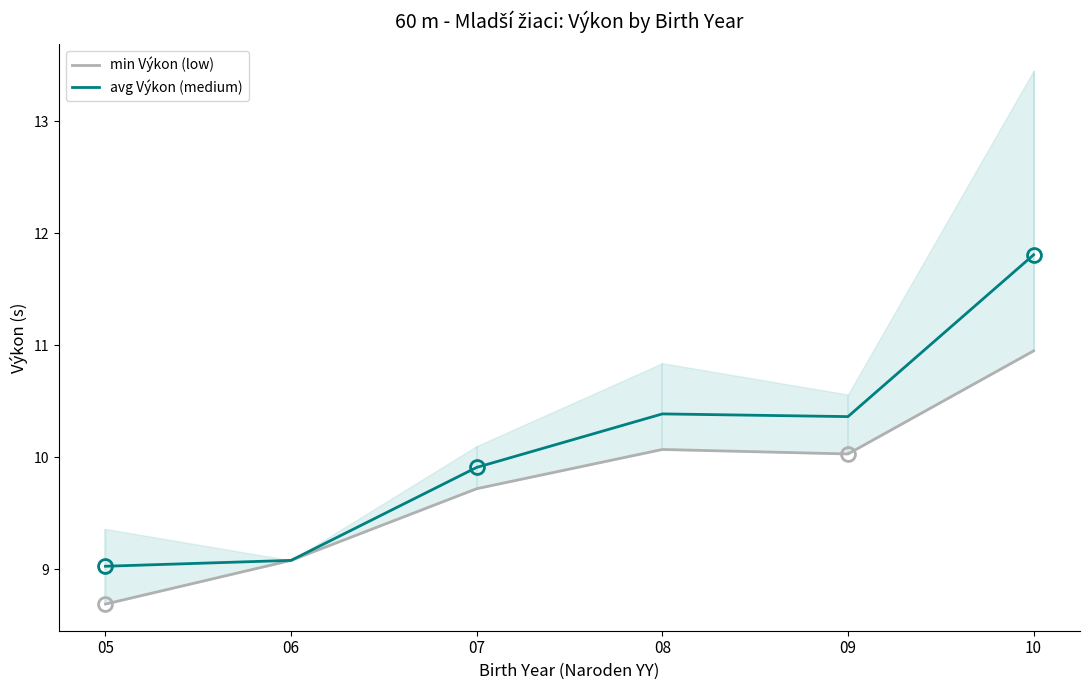

Which series changed the most between 08 and 10?

avg Výkon (medium)